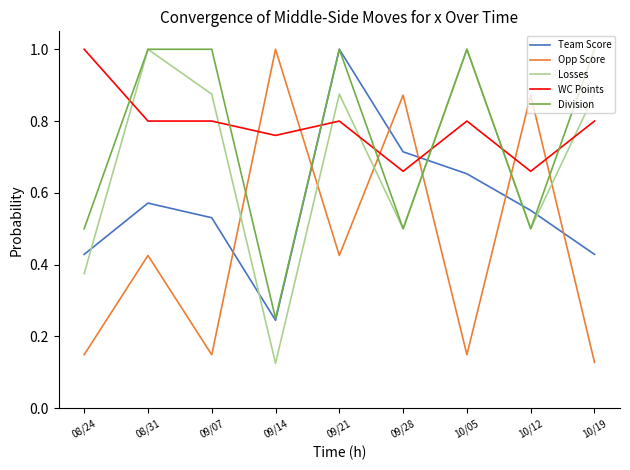

How many times do Opp Score and WC Points cross each other?

6